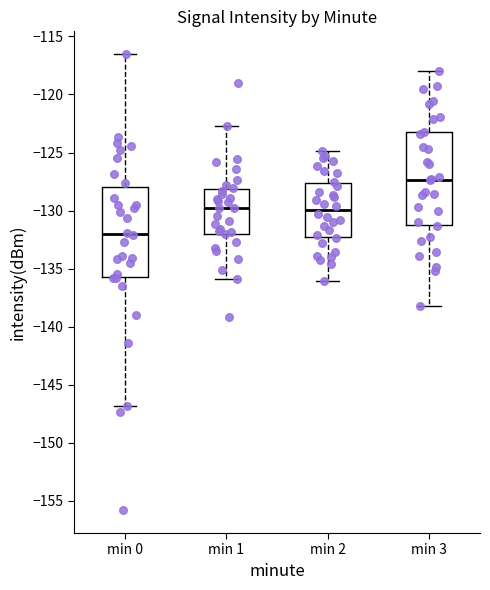

Where does the median line of the box for min 2 sit on the y-axis? The values are not printed on the chart, so give them approximately, as read against the axis.

-130.0